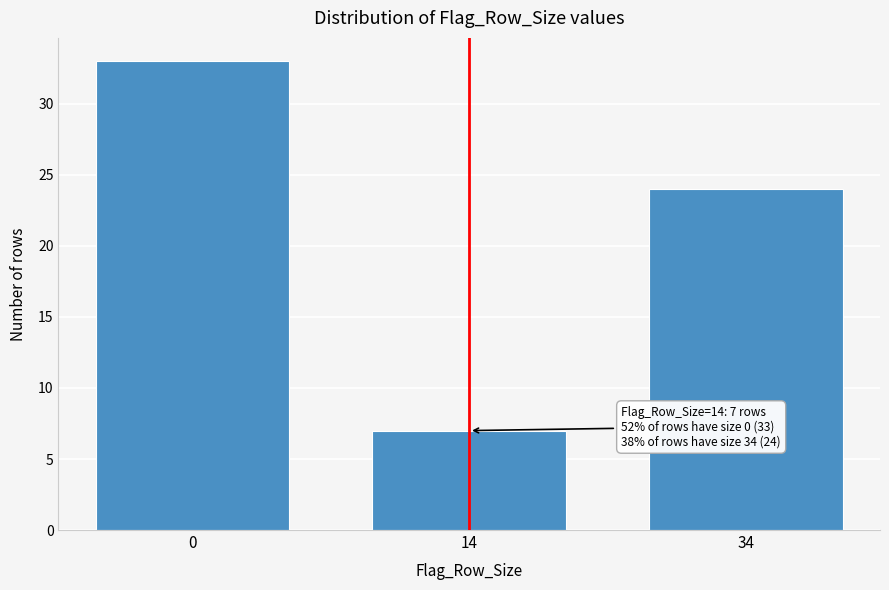

Reading left to right, what are all the values shown in this chart?

33	7	24